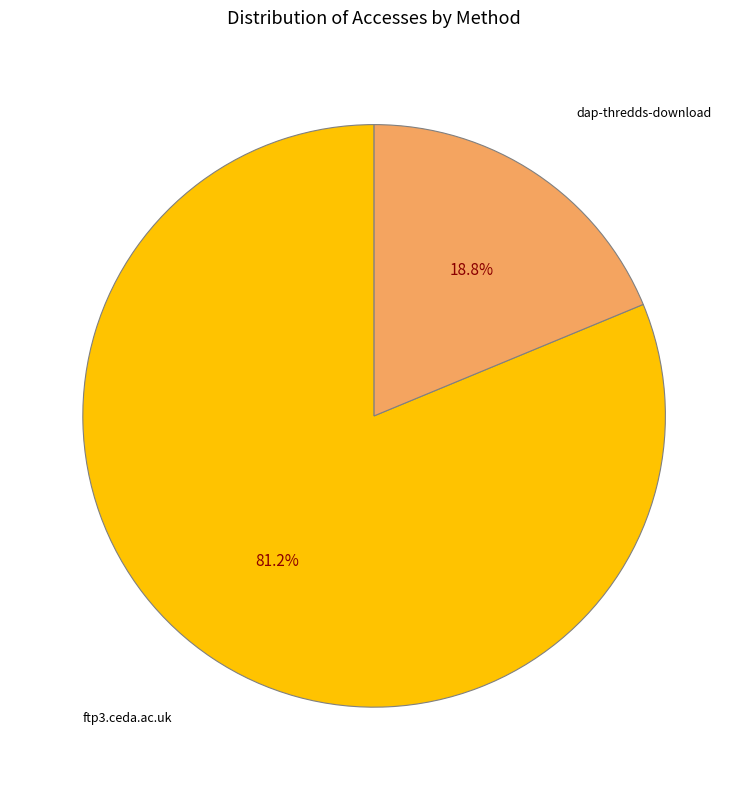

Between dap-thredds-download and ftp3.ceda.ac.uk, which is larger?

ftp3.ceda.ac.uk